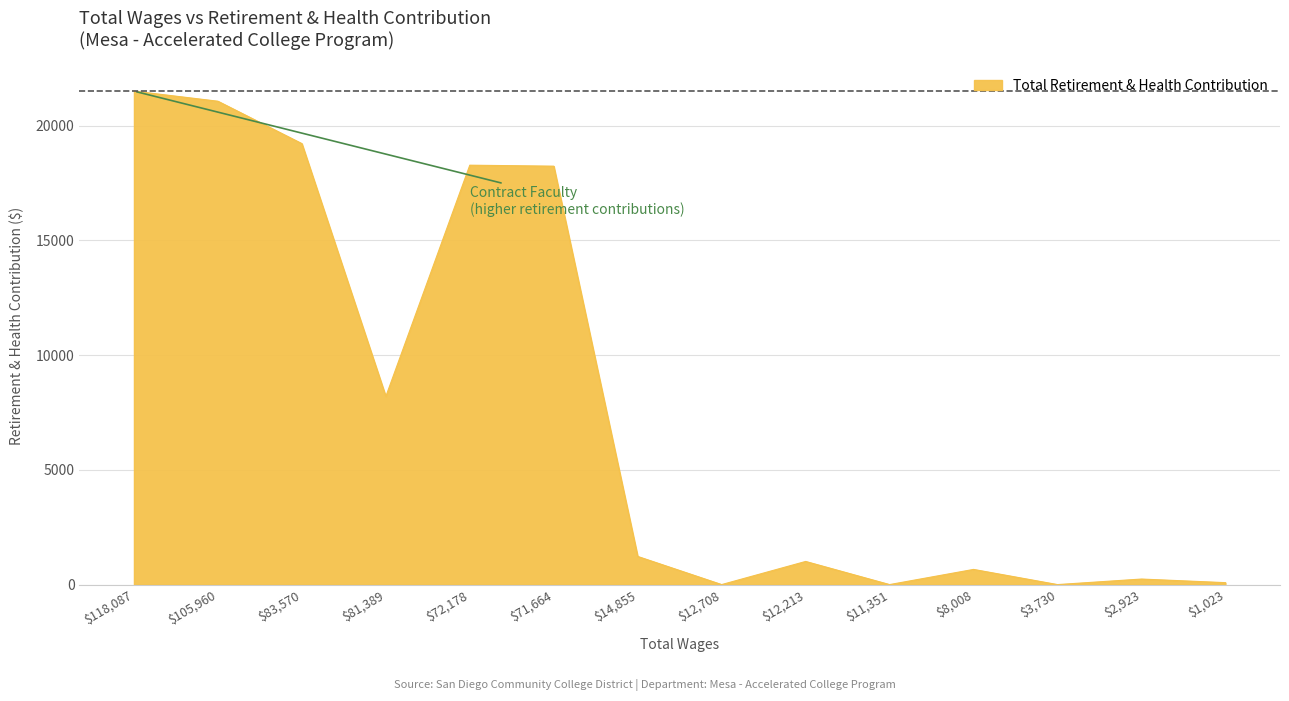

At which label is the value closest to 10751?

$81,389